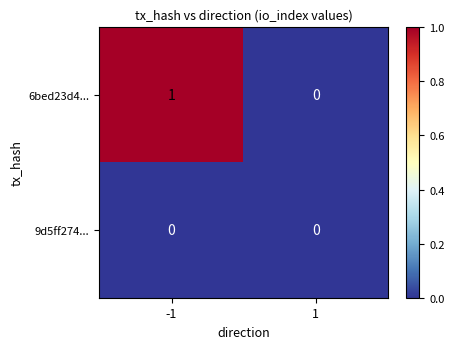

Count the number of data series in this chart.

2